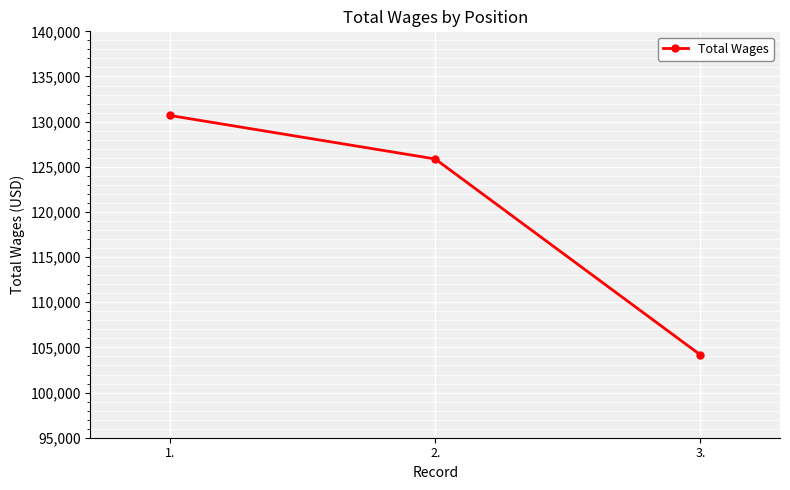

What position from the left is 3.?

3